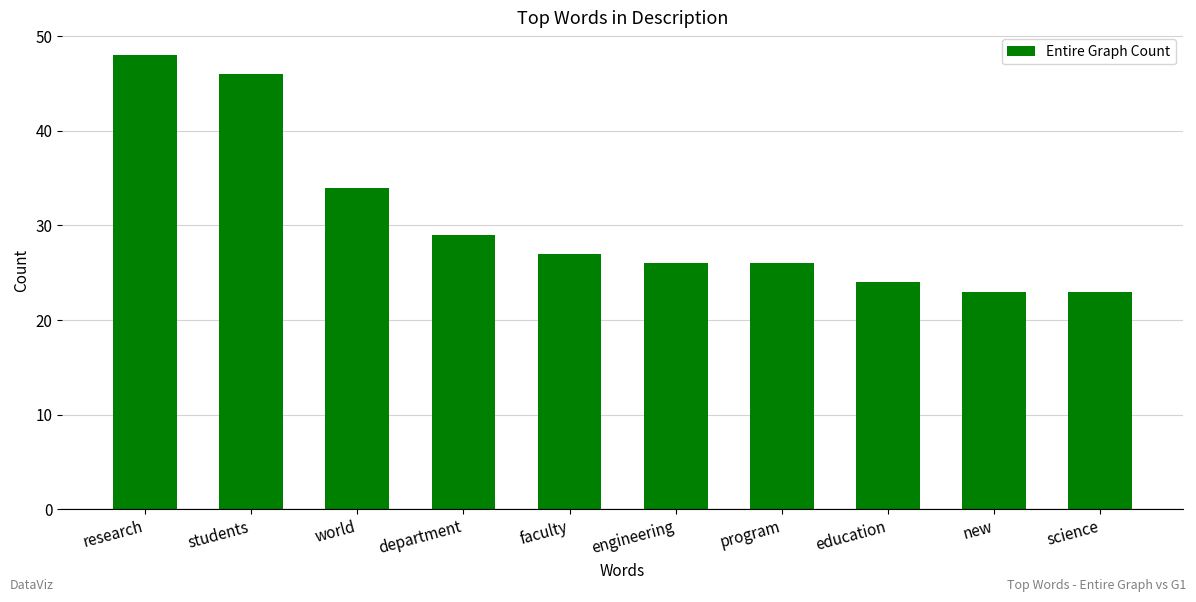

Count the number of data series in this chart.

1